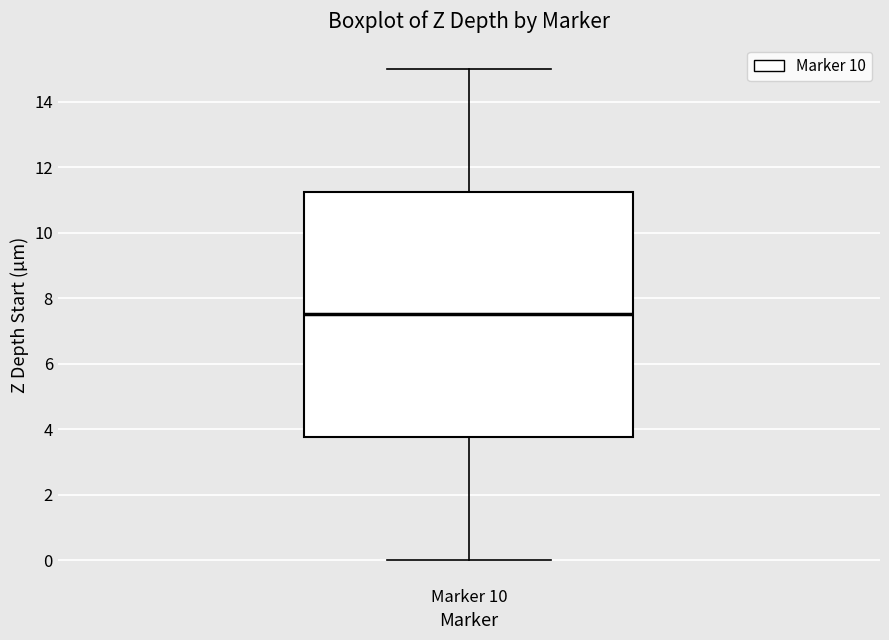

Transcribe this box plot: give where the median line is, the range the box spans, and where the two whiskers end, as read against the y-axis. The values are not printed on the chart, so give them approximately, as read against the axis.

median 7.6, box 3.8 to 11.2, whiskers 0.0 to 15.0